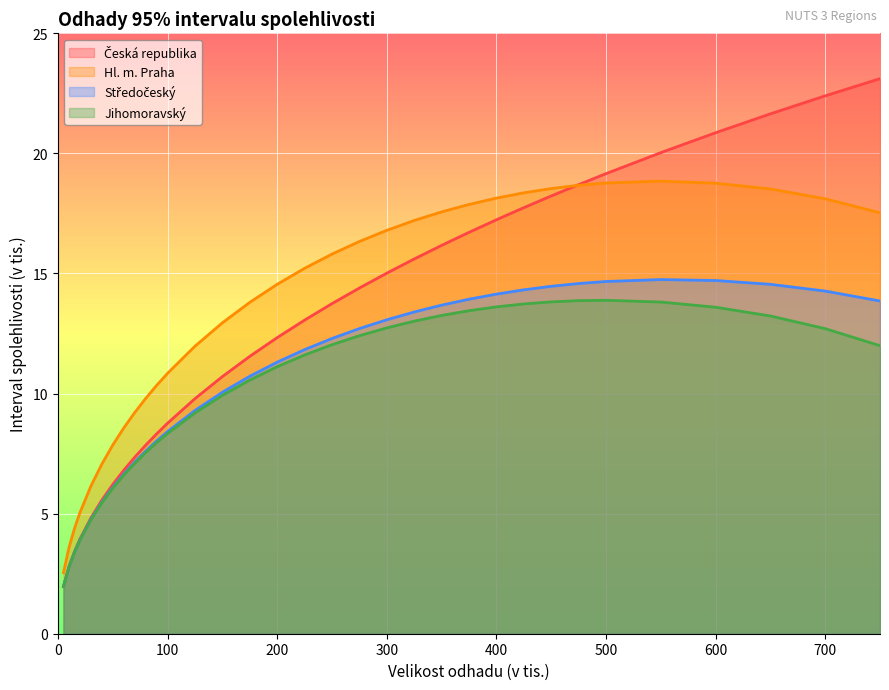

Reading left to right, extract all data points from this chart.

Česká republika: 2.0	2.8	3.4	3.9	4.8	5.6	6.2	6.8	7.3	7.9	8.3	8.8	9.8	10.7	11.5	12.3	13.1	13.7	14.4	15.0	15.6	16.2	16.7	17.2	17.7	18.2	18.7	19.2	20.0	20.9	21.6	22.4	23.1
Hl. m. Praha: 2.5	3.6	4.4	5.0	6.1	7.1	7.9	8.6	9.2	9.8	10.3	10.8	12.0	12.9	13.8	14.5	15.2	15.8	16.3	16.8	17.2	17.6	17.9	18.1	18.4	18.5	18.7	18.8	18.8	18.8	18.5	18.1	17.5
Středočeský: 2.0	2.8	3.4	3.9	4.8	5.5	6.1	6.6	7.1	7.6	8.0	8.4	9.3	10.1	10.7	11.3	11.8	12.3	12.7	13.1	13.4	13.7	13.9	14.1	14.3	14.5	14.6	14.7	14.7	14.7	14.5	14.3	13.9
Jihomoravský: 2.0	2.8	3.4	3.9	4.7	5.4	6.1	6.6	7.1	7.5	8.0	8.3	9.2	9.9	10.6	11.1	11.6	12.0	12.4	12.7	13.0	13.3	13.5	13.6	13.7	13.8	13.9	13.9	13.8	13.6	13.2	12.7	12.0